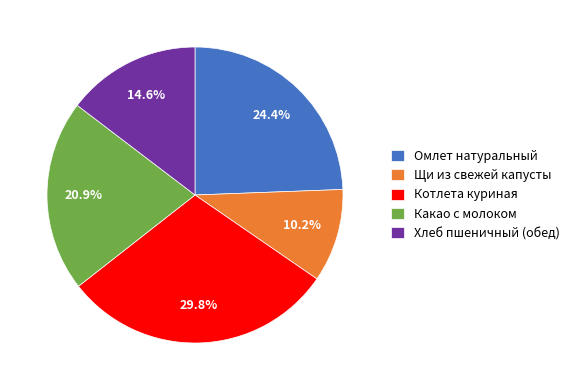

How many slices are in this pie chart?

5